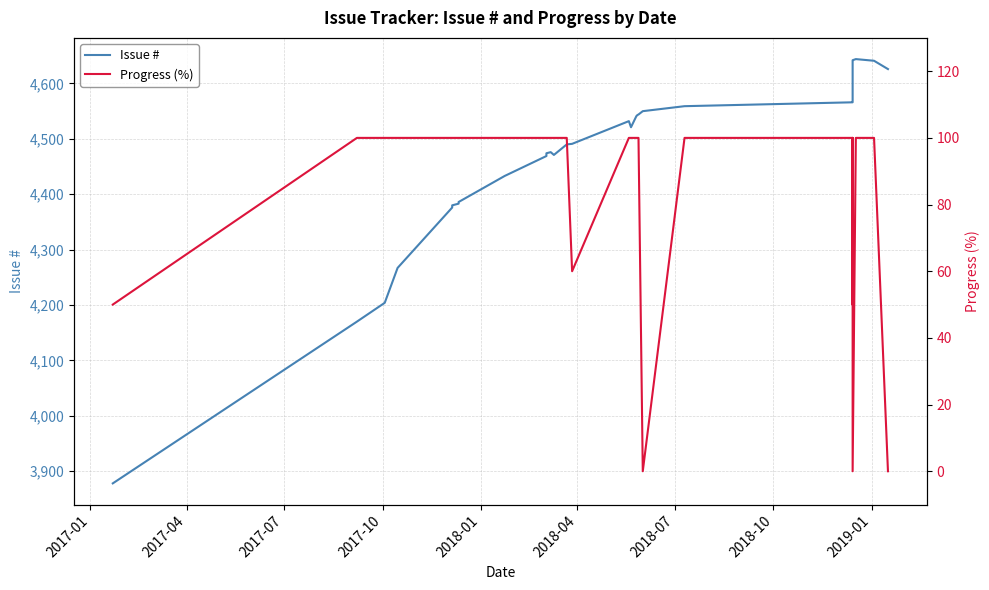

How many lines are shown in the chart?

2